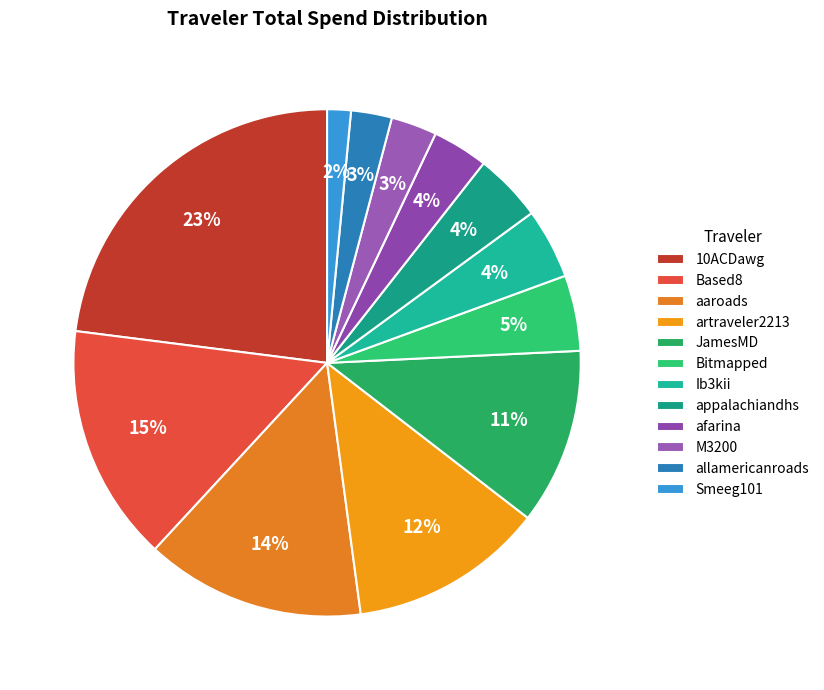

Combined, do afarina and Smeeg101 account for over 50%?

No